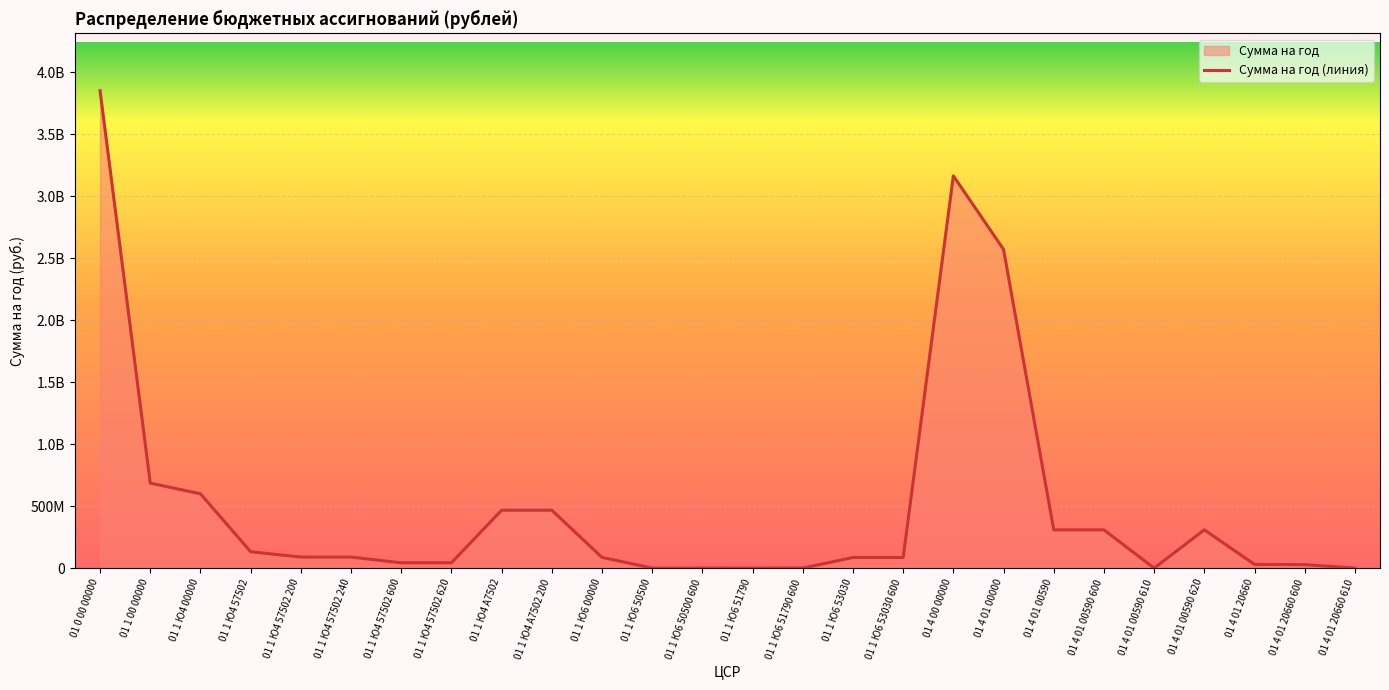

What is the average value?

517344637.6